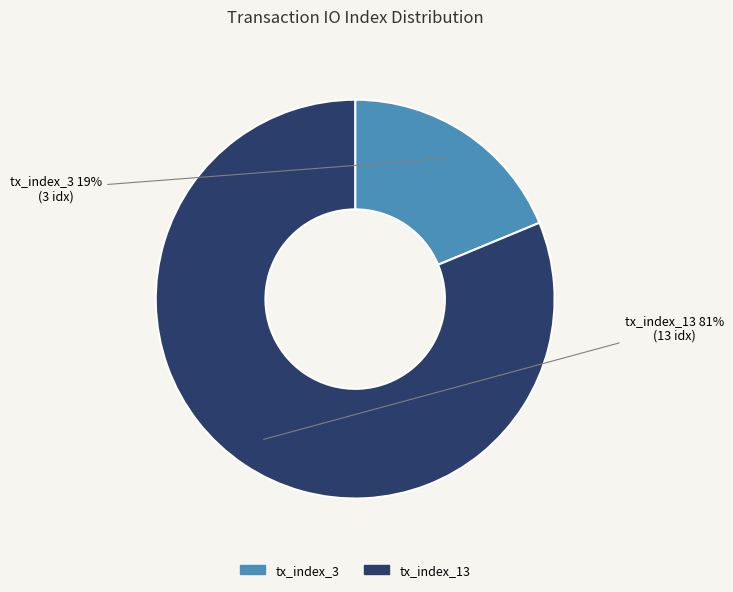

To the nearest percent, what is the average slice percentage?

50%